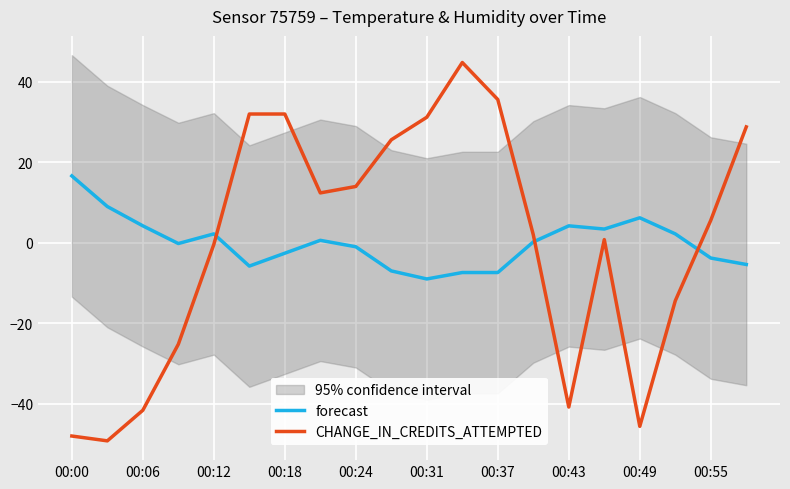

Which series ends up on top after the final intersection of CHANGE_IN_CREDITS_ATTEMPTED and forecast?

CHANGE_IN_CREDITS_ATTEMPTED